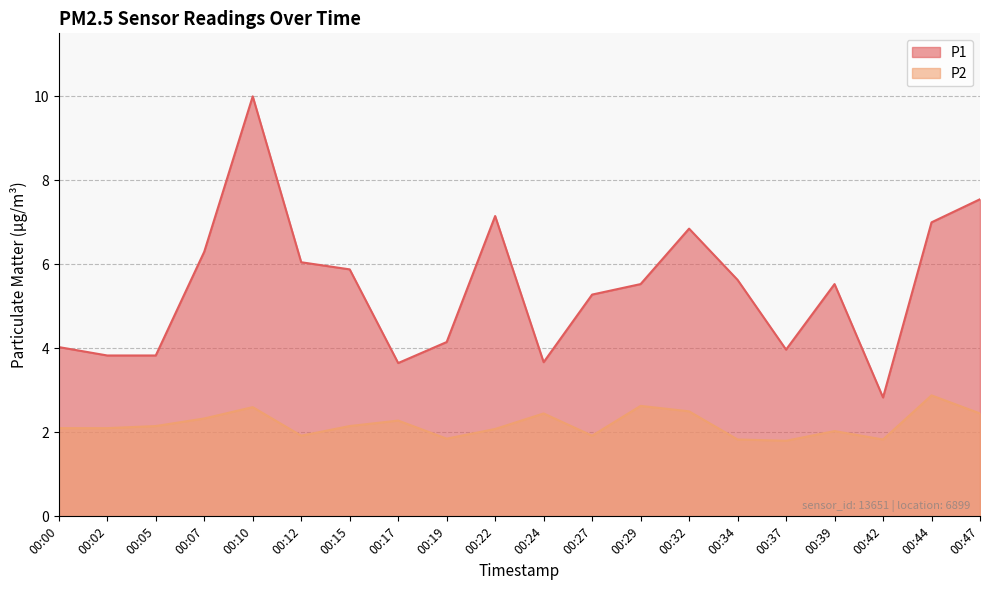

Is it true that P1 equals 0.7 at 00:42?

False